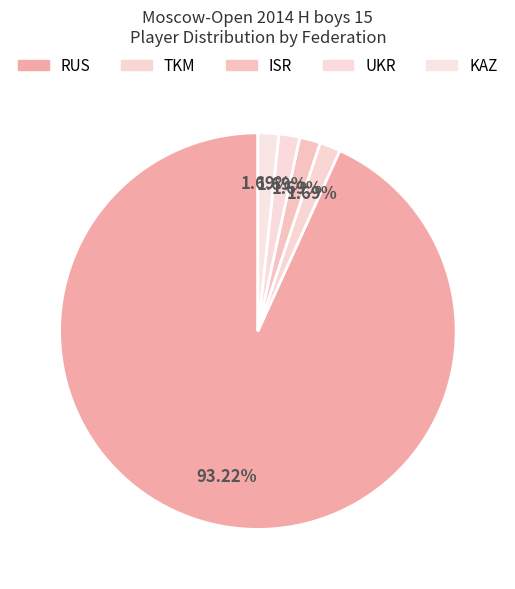

Which slice is the smallest?

TKM